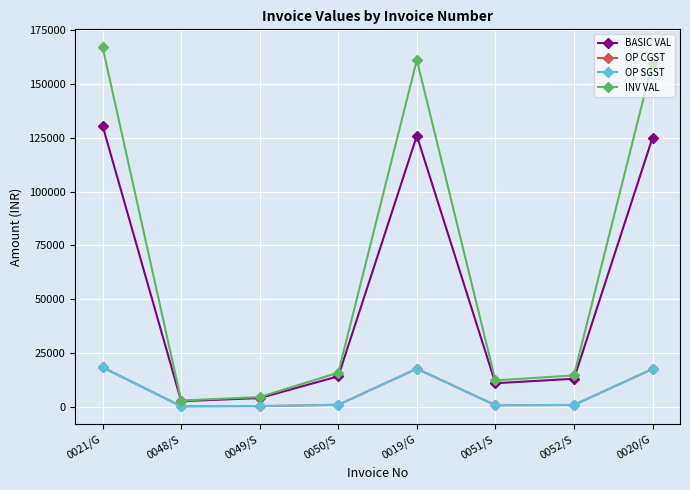

At which label is OP CGST closest to 9214?

0020/G